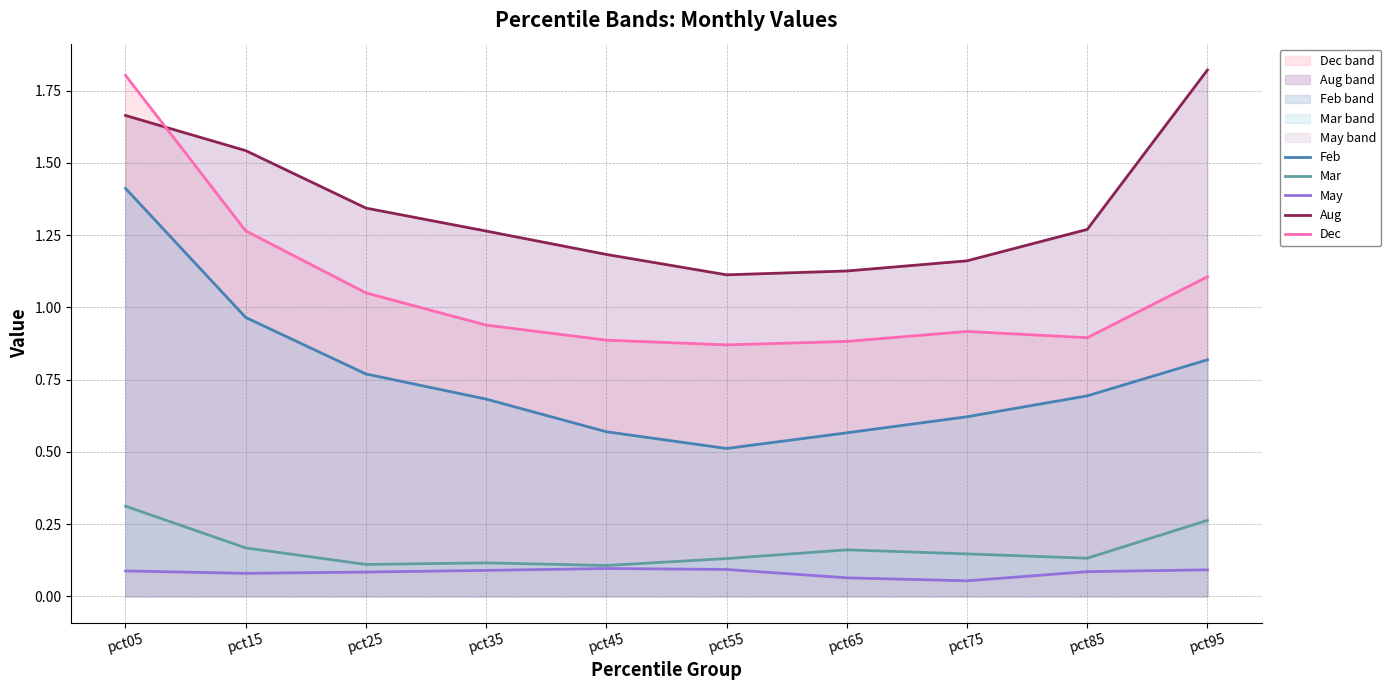

At pct55, list the series in order from smallest to largest.

May, Mar, Feb, Dec, Aug